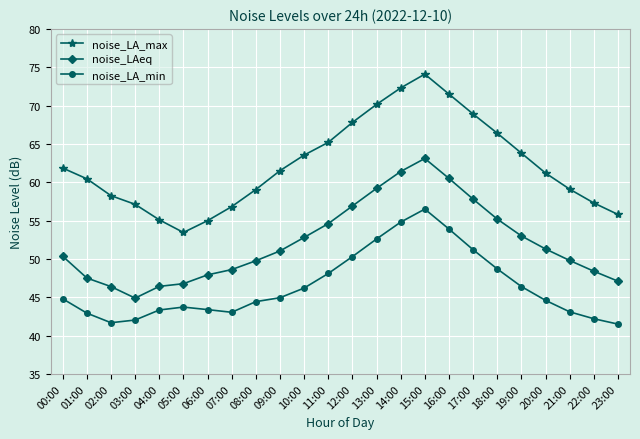

Is the value of noise_LAeq at 08:00 greater than the value of noise_LA_max at 15:00?

No